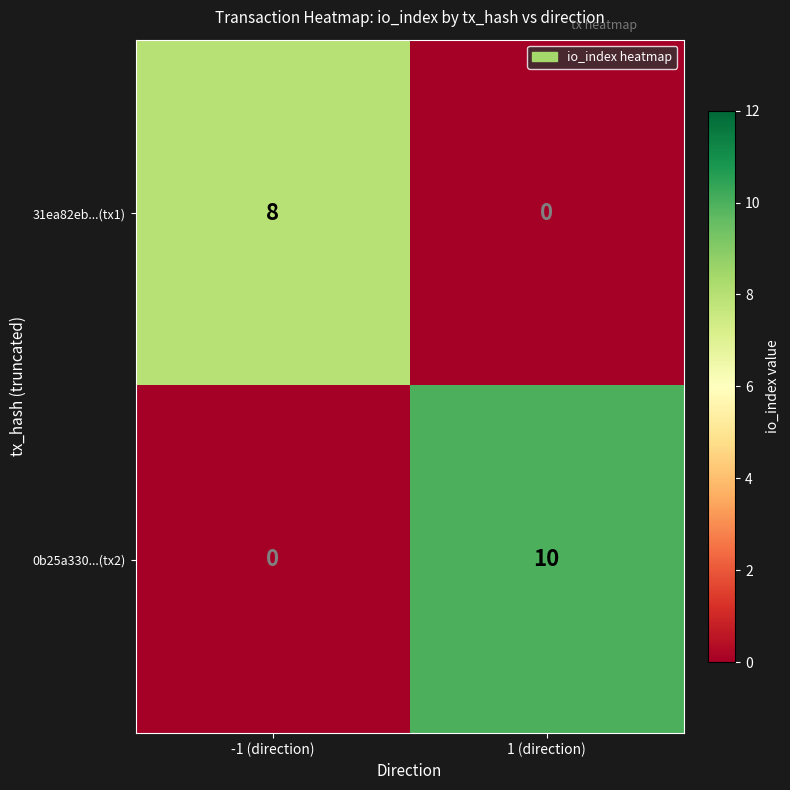

What is the difference between the 31ea82eb...(tx1) values at -1 (direction) and 1 (direction)?

8